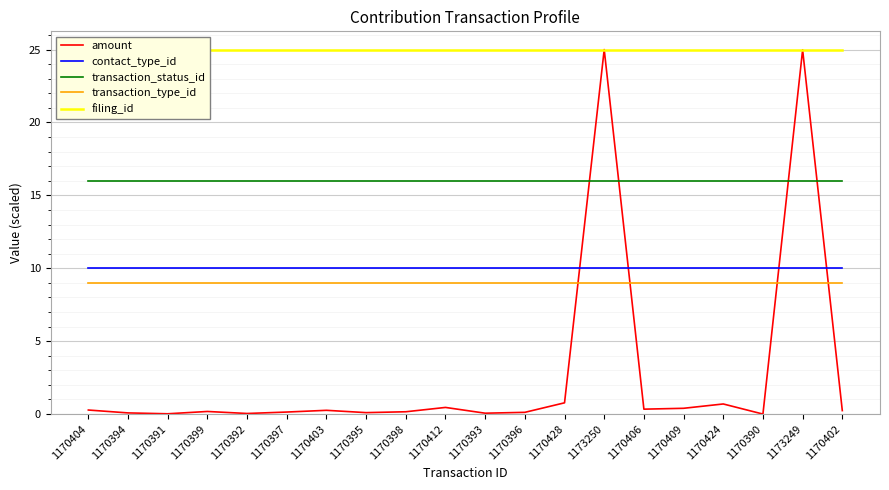

At which category is the sum across all series the highest?

1173250